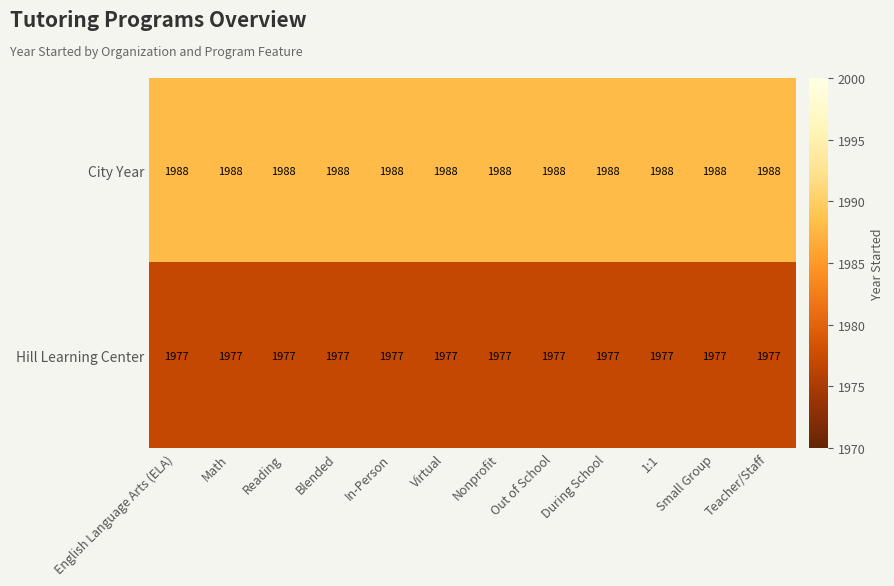

What is the approximate value of Hill Learning Center at Reading?

1977